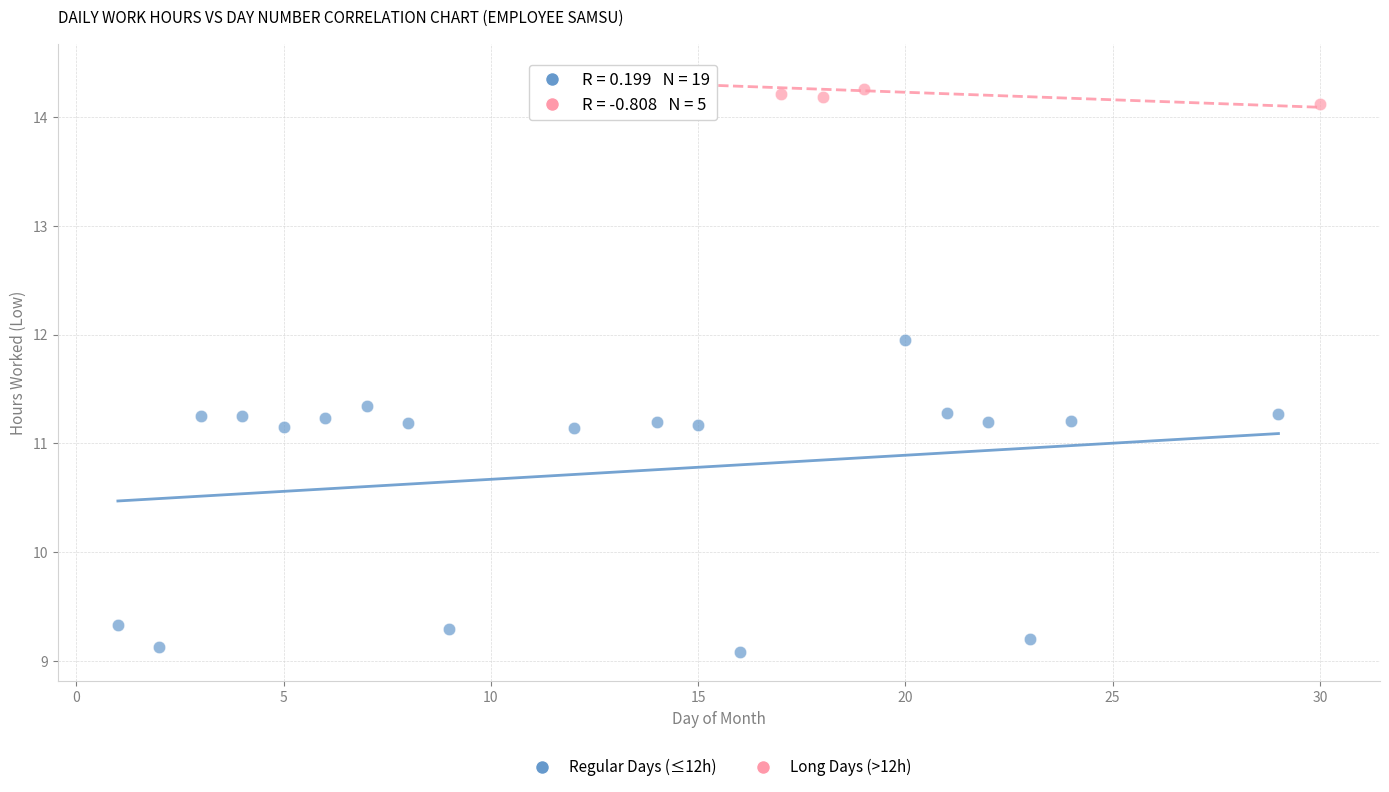

What are all the series names shown in the legend?

Regular Days (≤12h), Long Days (>12h)